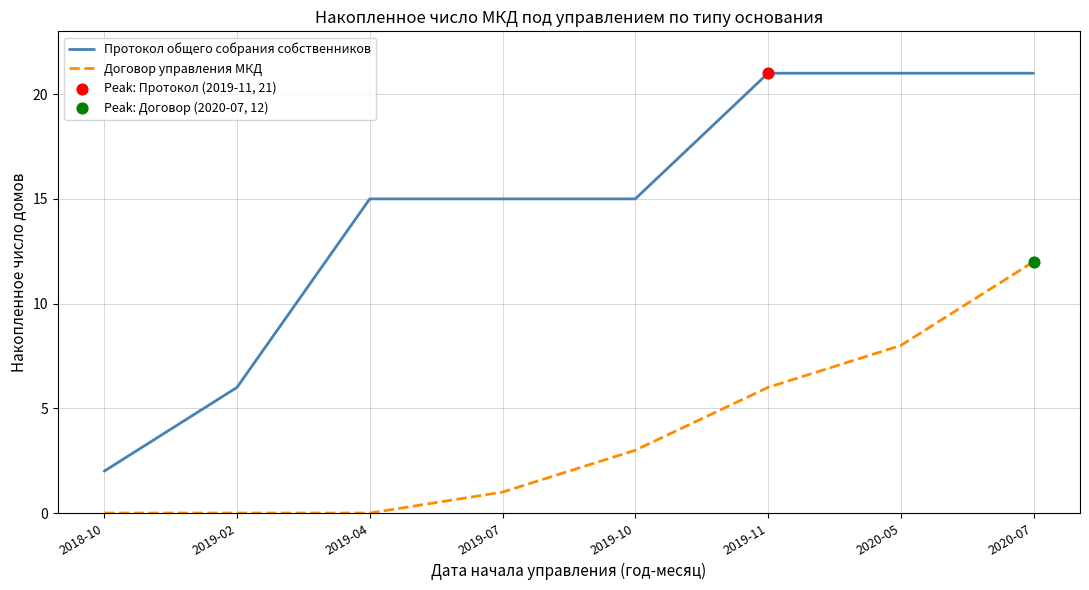

Which series changed the most between 2019-07 and 2020-05?

Договор управления МКД